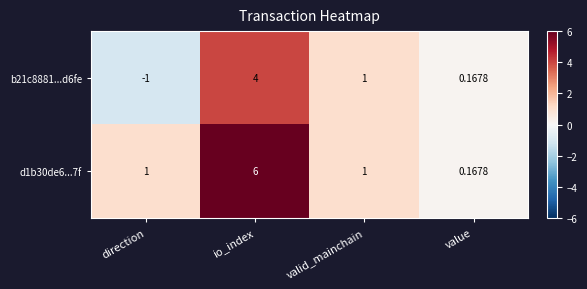

Is the value of b21c8881...d6fe at direction greater than the value of d1b30de6...7f at valid_mainchain?

No